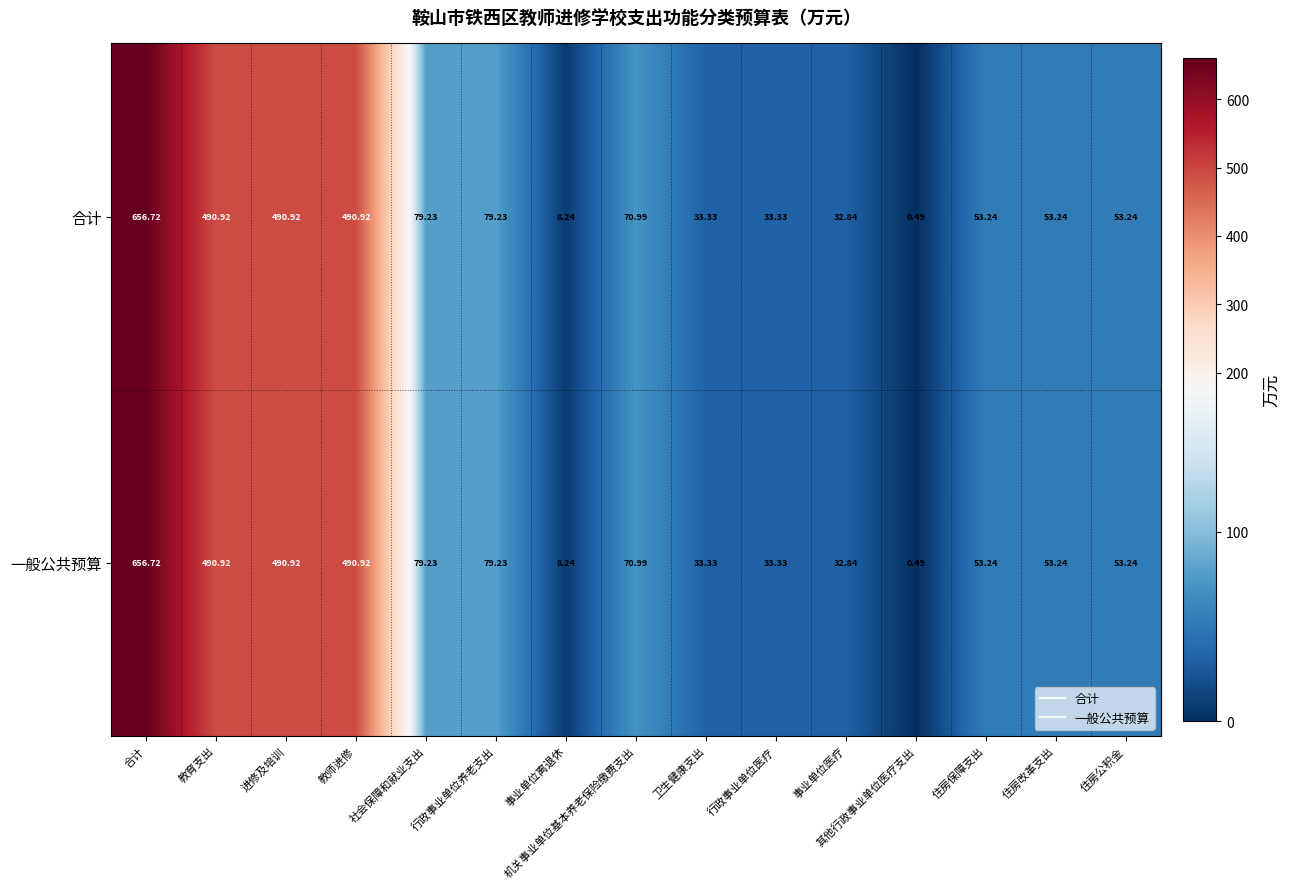

At which label does 一般公共预算 first exceed 53?

合计